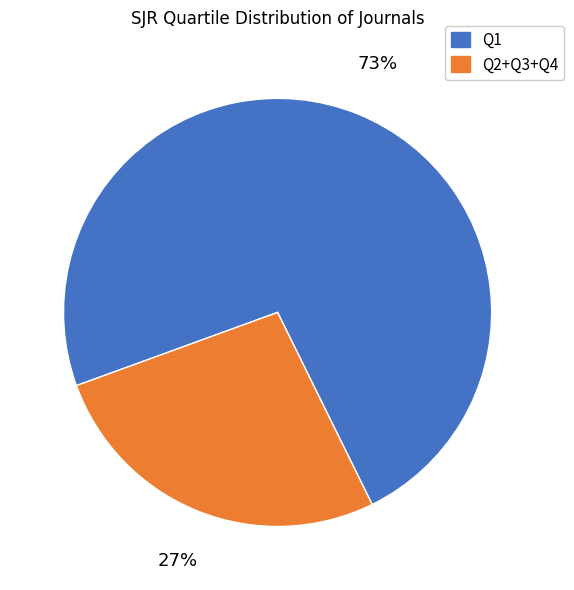

What percentage is the Q1 slice, to the nearest percent?

73%